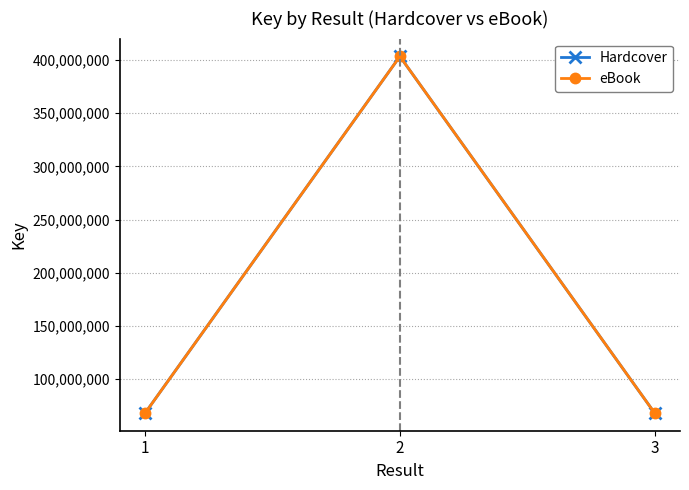

Where is eBook nearest to the value 235780882?

1